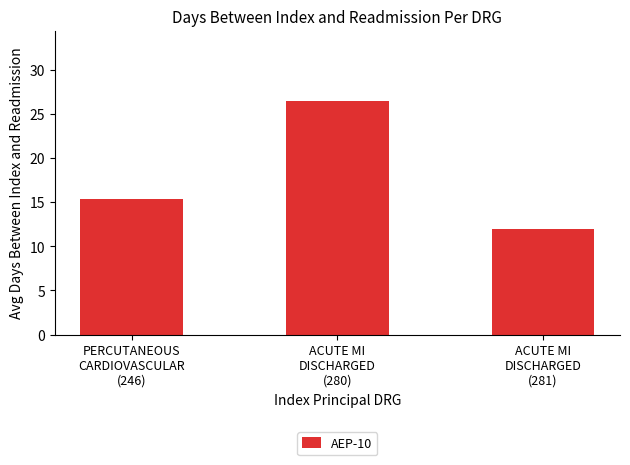

Reading right to left, transcribe all the data shown in this chart.

12.0	26.5	15.3